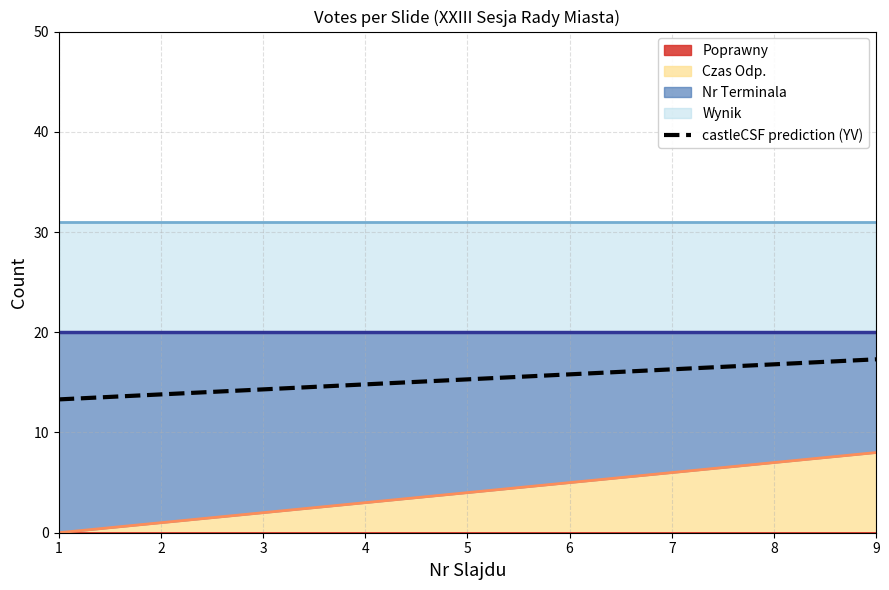

Rank the categories by value from highest to lowest.

9, 8, 7, 6, 5, 4, 3, 2, 1